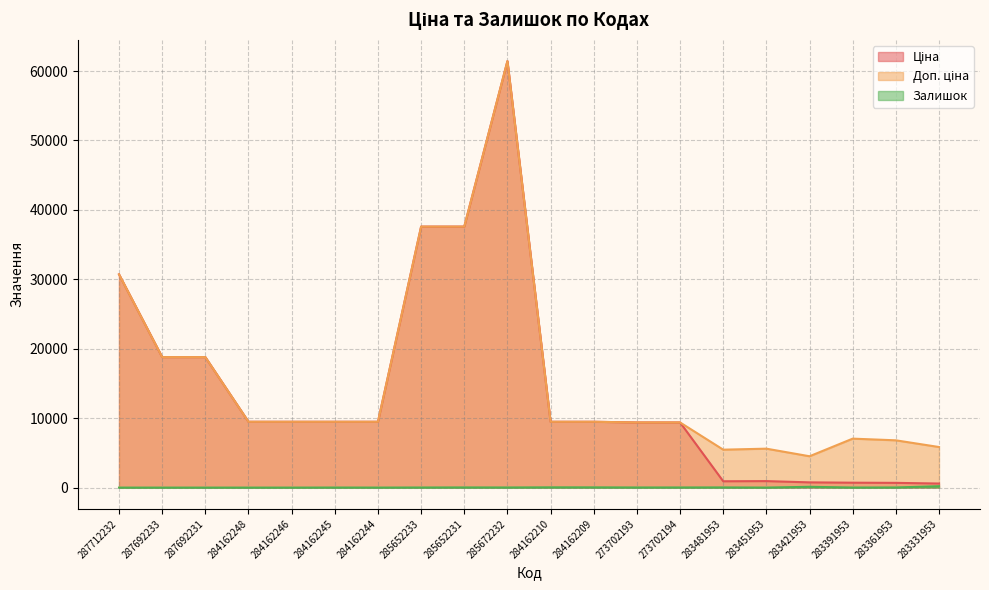

What is the difference between the maximum and second lowest values in the Доп. ціна series?

55971.9